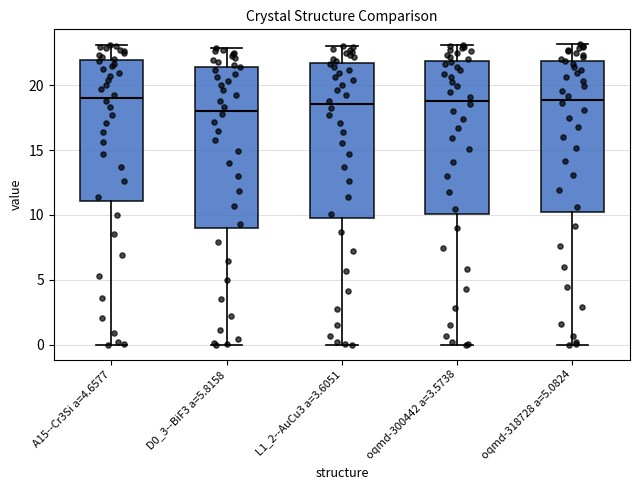

Where is the upper edge of the box for oqmd-318728 a=5.0824 on the y-axis? The values are not printed on the chart, so give them approximately, as read against the axis.

22.0